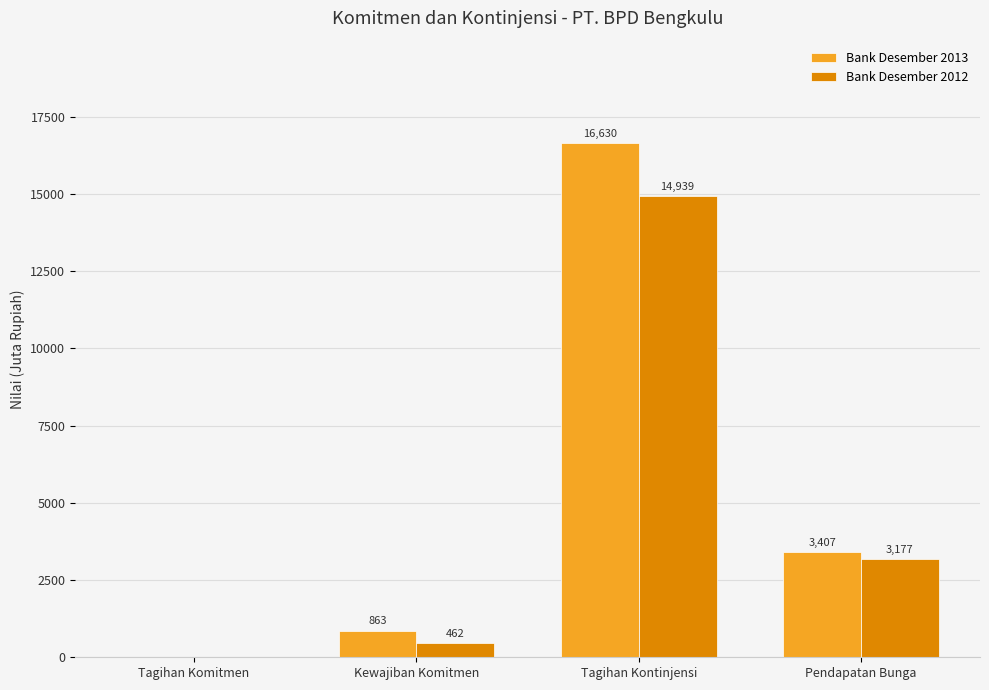

What are all the series names shown in the legend?

Bank Desember 2013, Bank Desember 2012